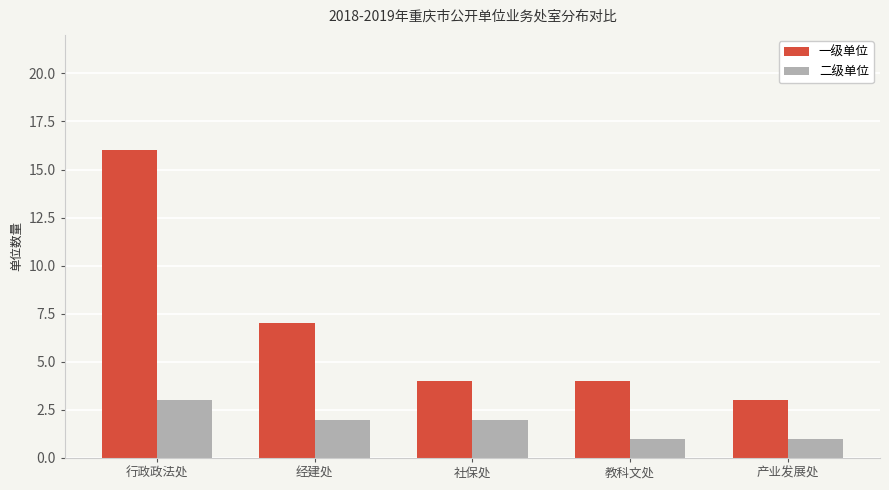

Where does the 二级单位 series first go above 2?

行政政法处